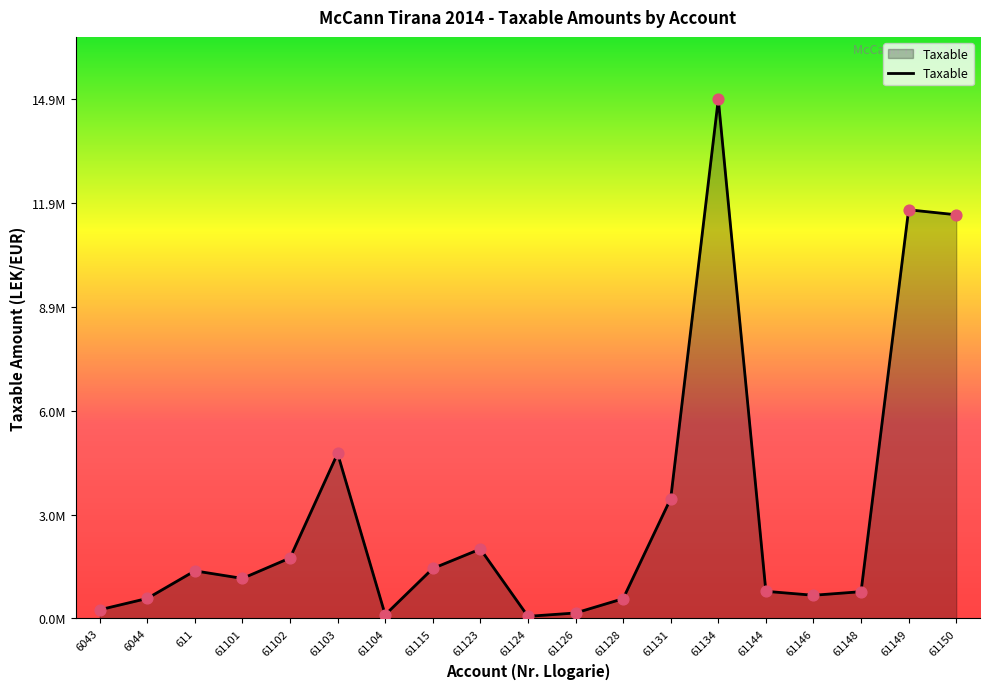

Between 61124 and 61131, which is larger?

61131